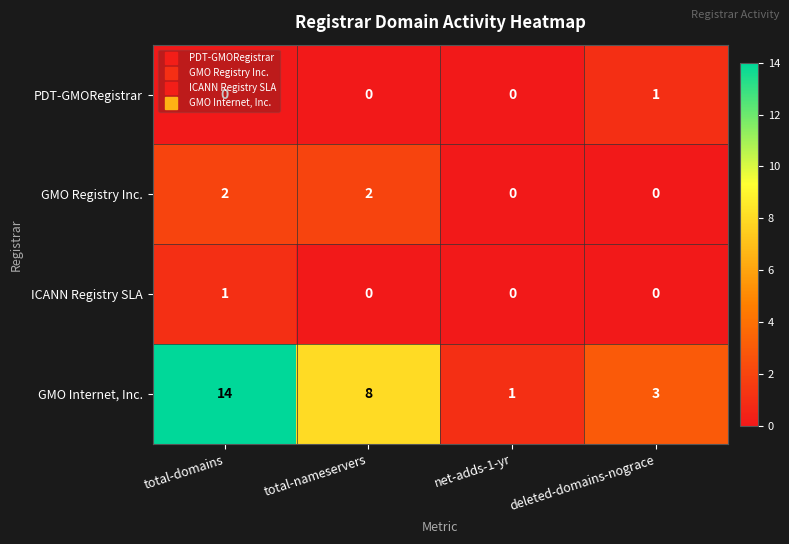

At which label does GMO Internet, Inc. first exceed 8?

total-domains